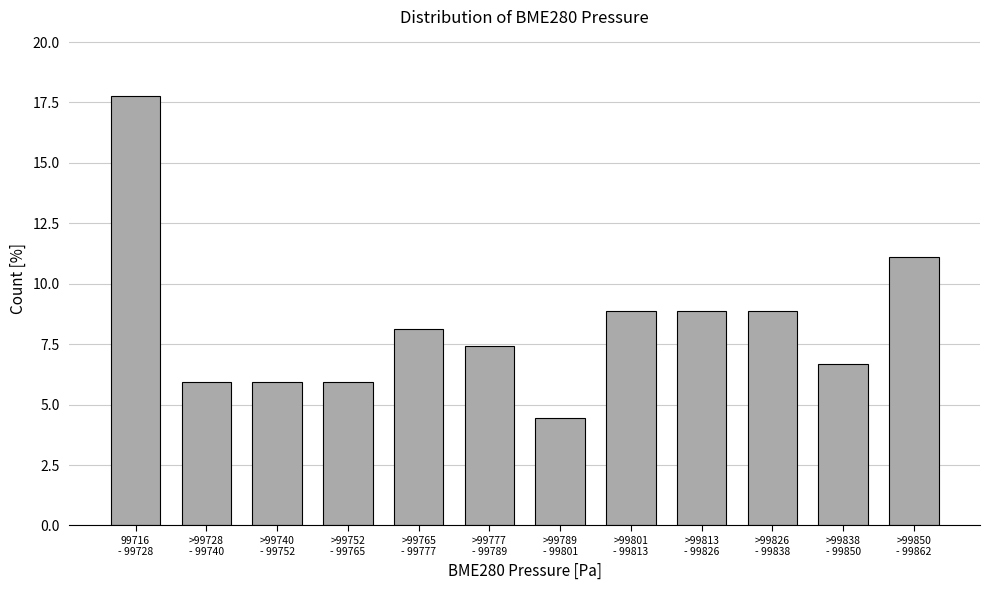

Reading left to right, extract all data points from this chart.

17.8	5.9	5.9	5.9	8.1	7.4	4.4	8.9	8.9	8.9	6.7	11.1